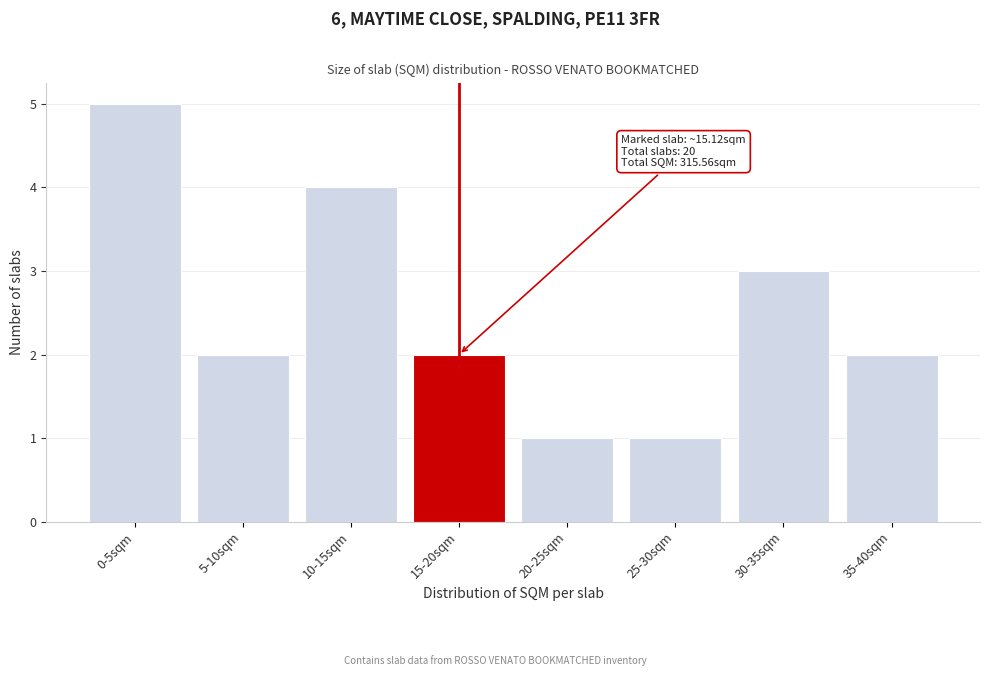

Reading left to right, transcribe all the data shown in this chart.

0-5sqm=5	5-10sqm=2	10-15sqm=4	15-20sqm=2	20-25sqm=1	25-30sqm=1	30-35sqm=3	35-40sqm=2